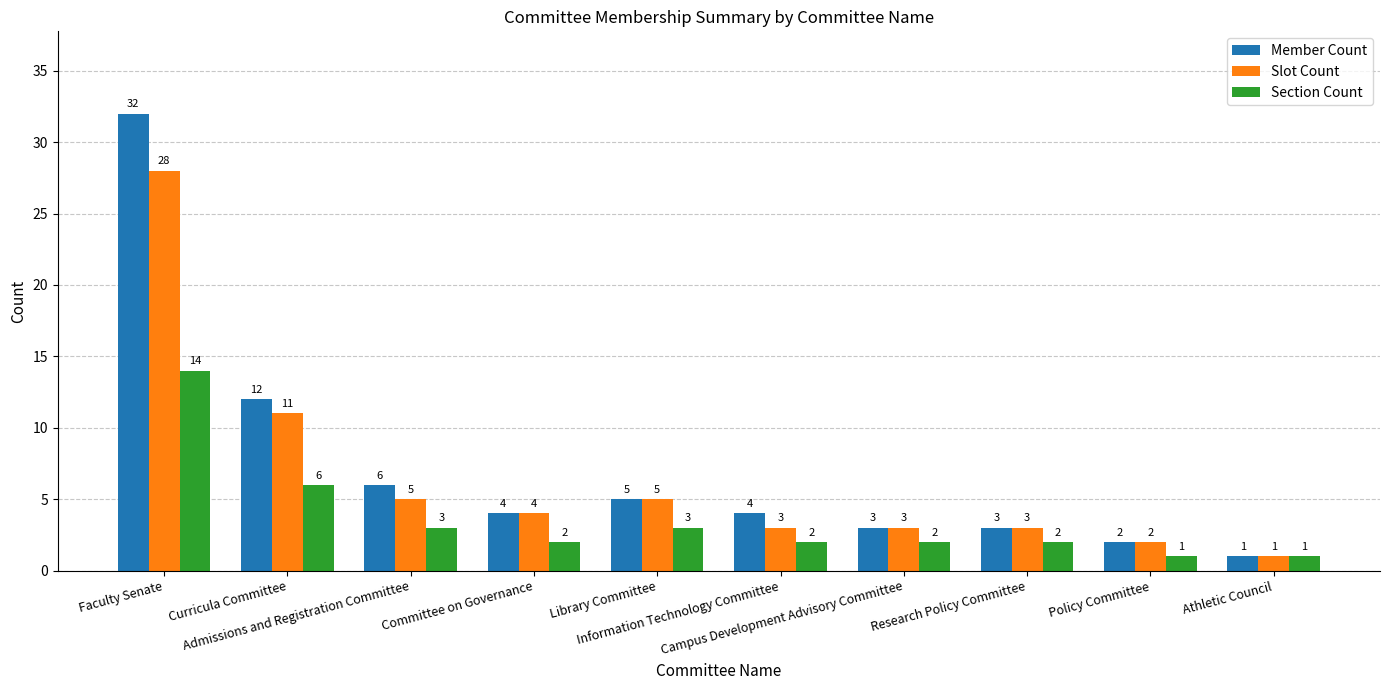

Count the number of categories in the chart.

10